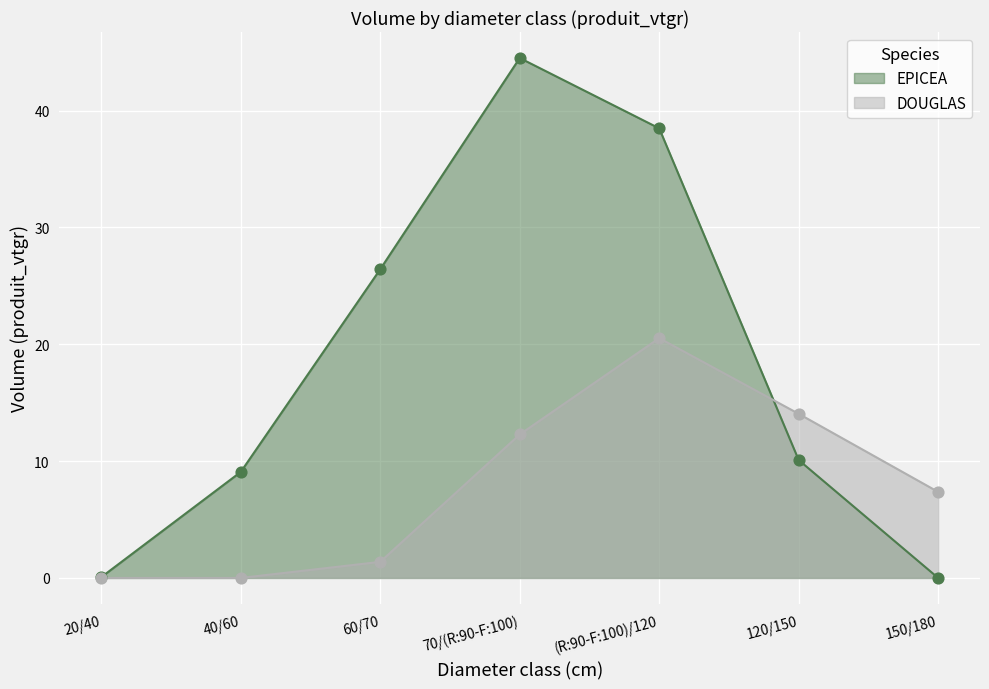

At how many categories does at least one series exceed 24?

3